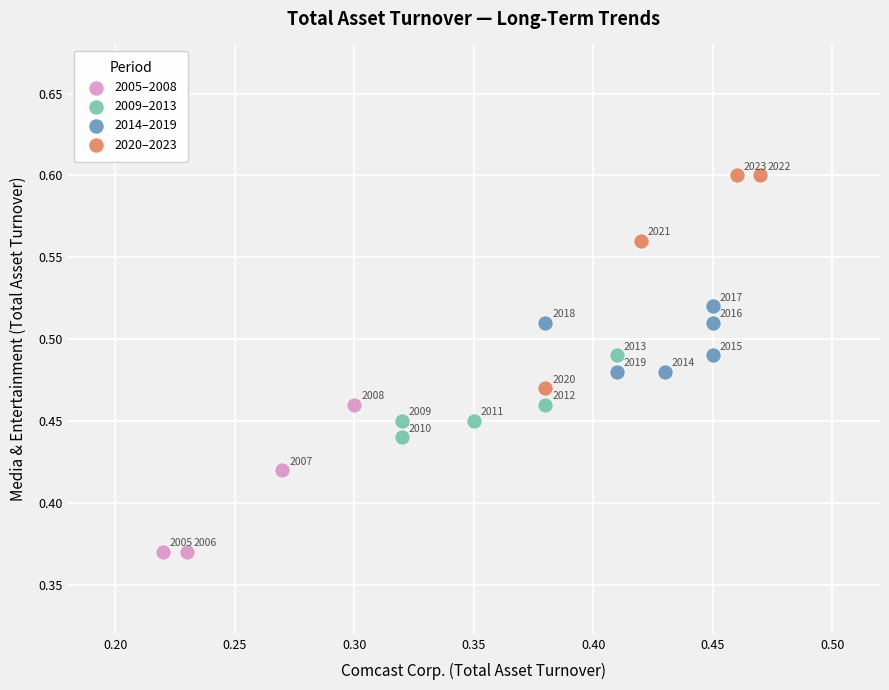

Which series has the widest spread of Y values?

2020–2023